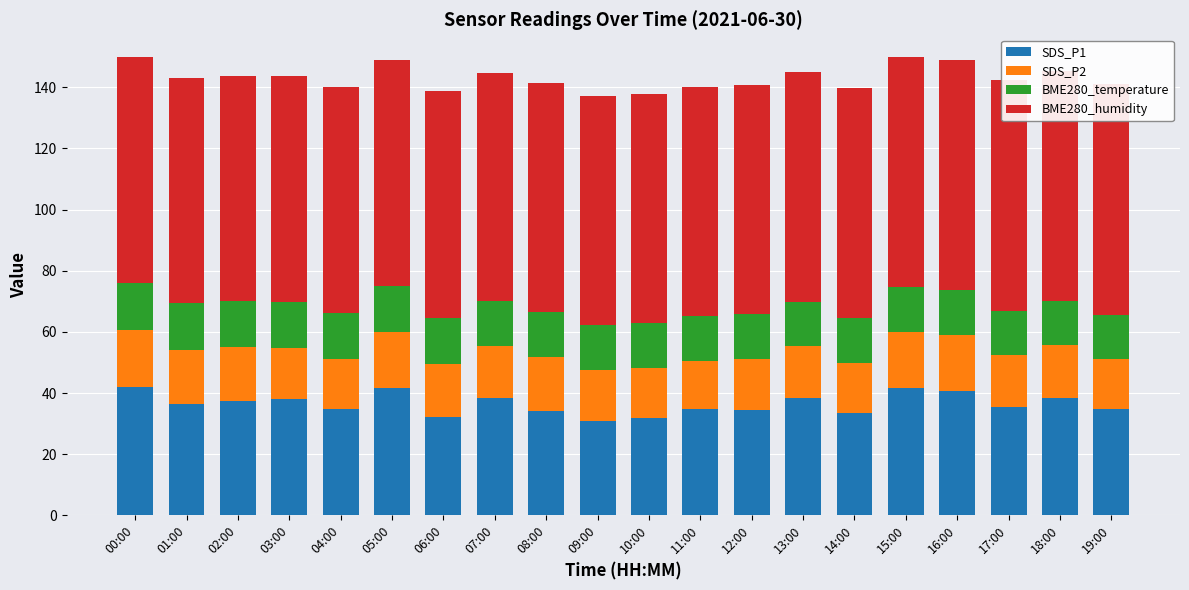

Rank the series by their maximum value, from lowest to highest.

BME280_temperature, SDS_P2, SDS_P1, BME280_humidity